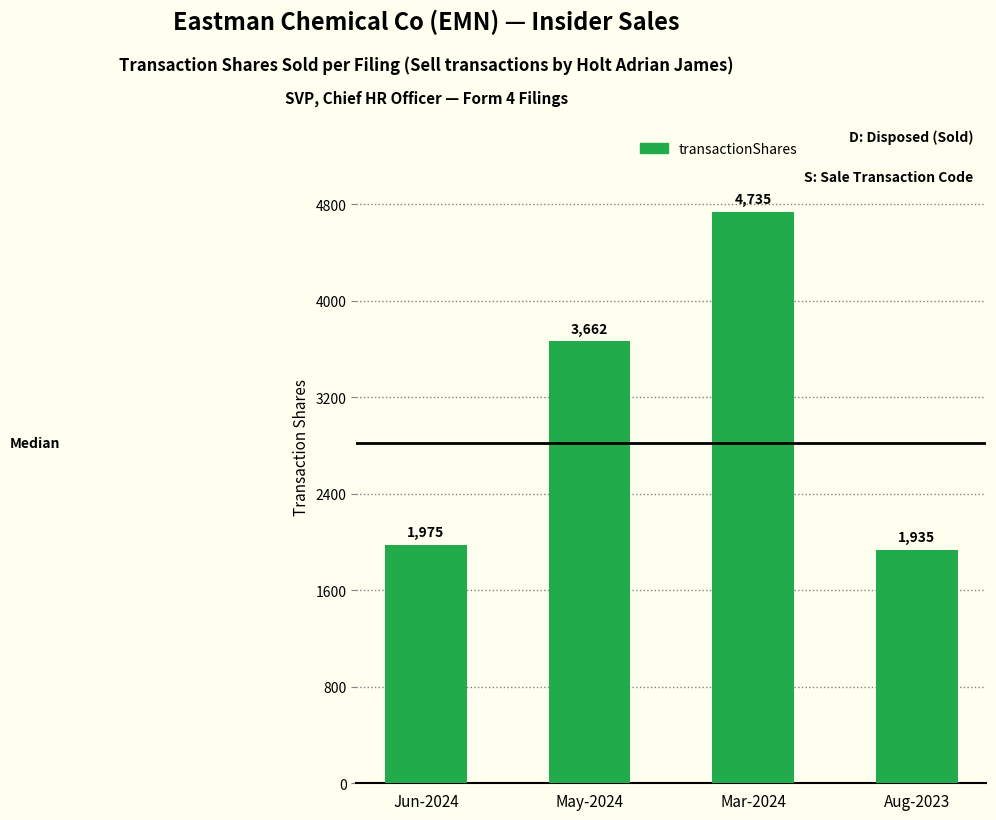

How many data points does each series have?

4